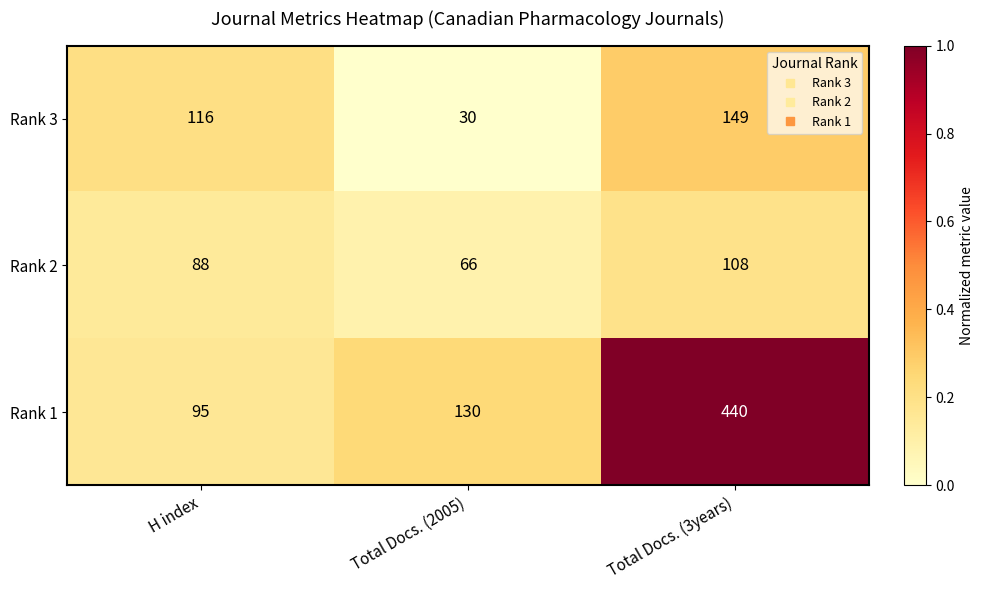

Rank the series at Total Docs. (3years) from highest to lowest value.

Rank 1, Rank 3, Rank 2